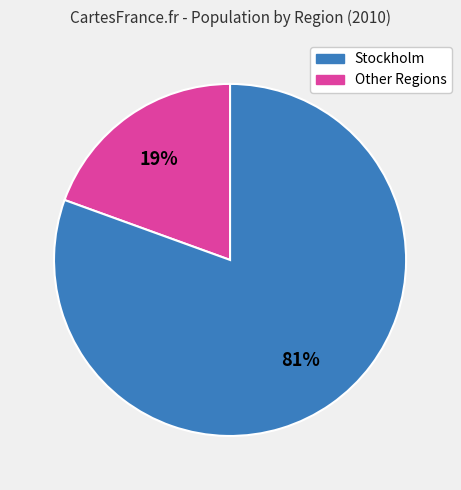

Is there a majority slice in this chart?

Yes